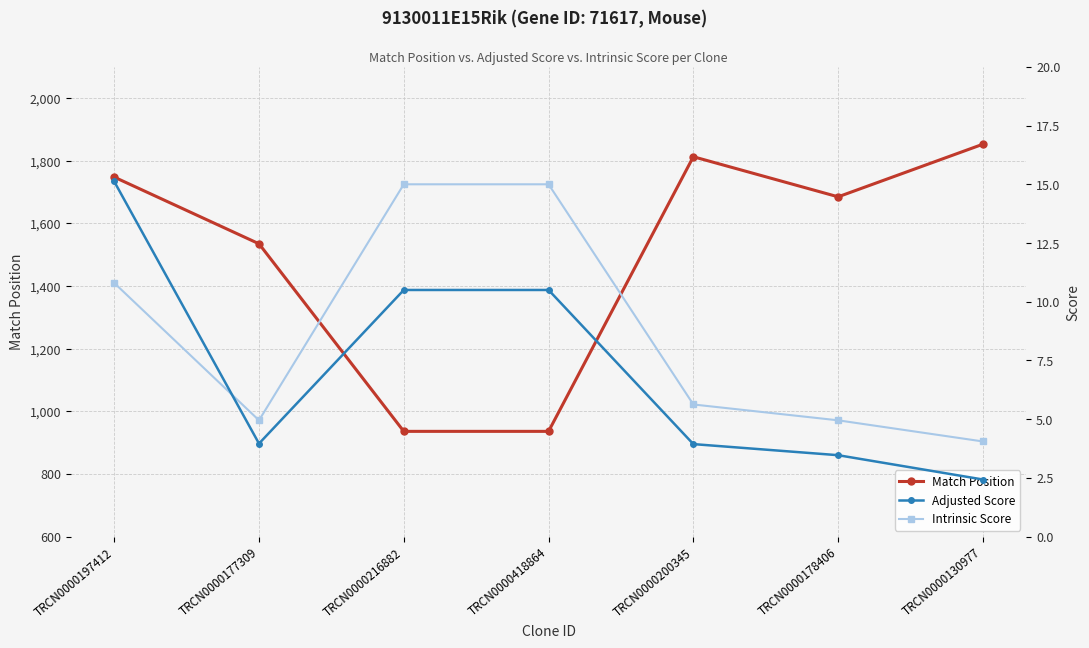

How many values in the Intrinsic Score series are below 5?

3